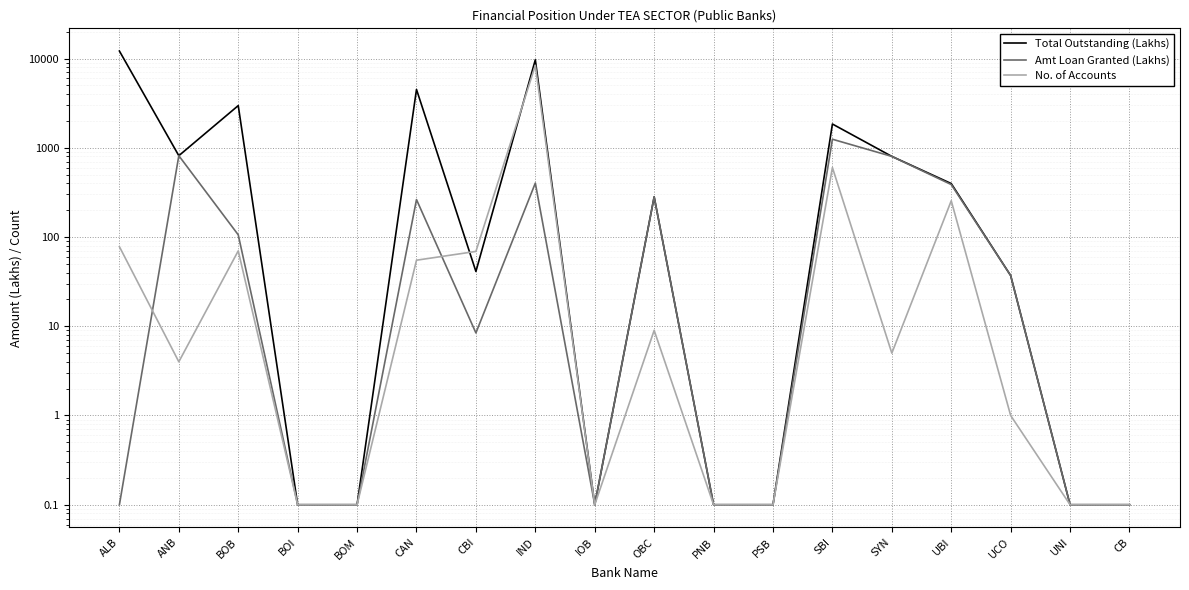

Rank the series by their average value, from lowest to highest.

Amt Loan Granted (Lakhs), No. of Accounts, Total Outstanding (Lakhs)